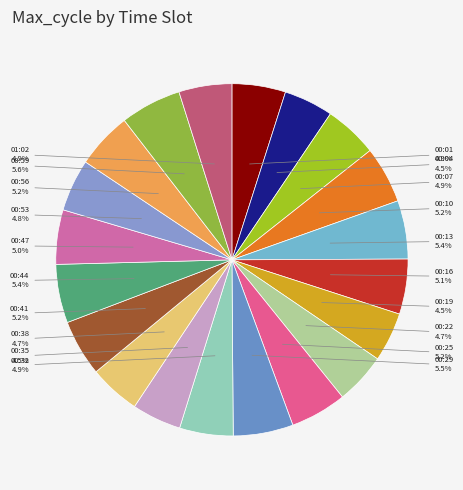

Count the number of slices in the pie.

20